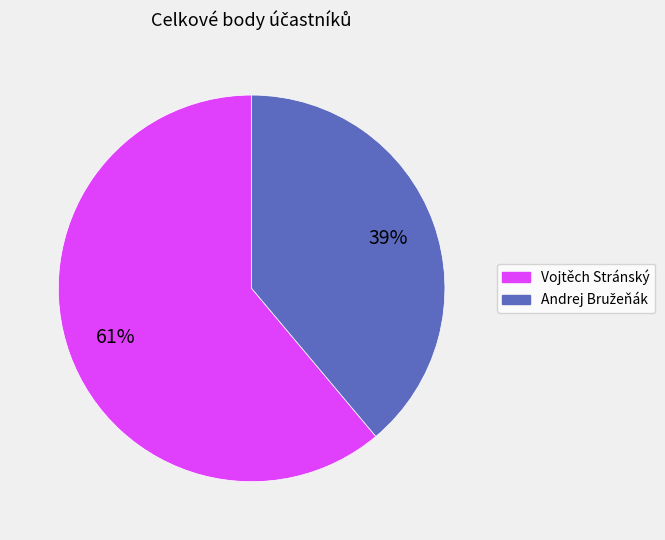

True or false: Vojtěch Stránský accounts for 61% of the total.

True